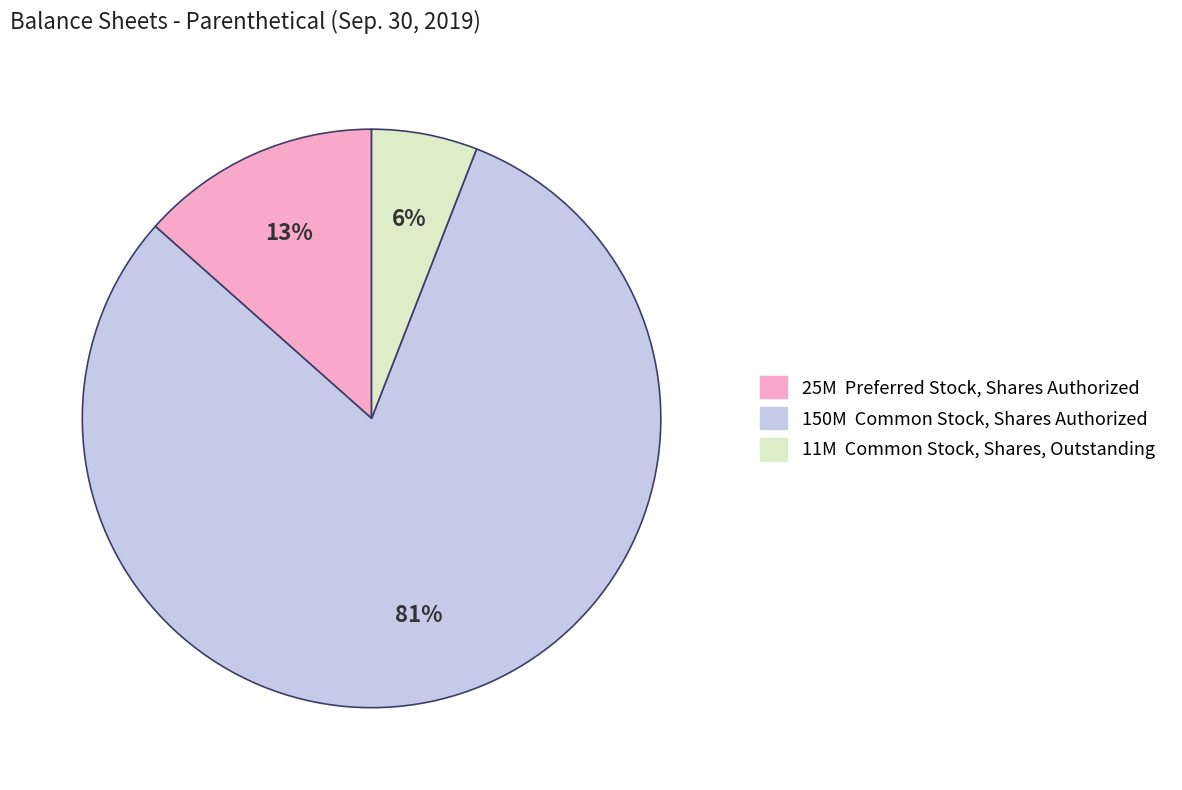

Is there a majority slice in this chart?

Yes